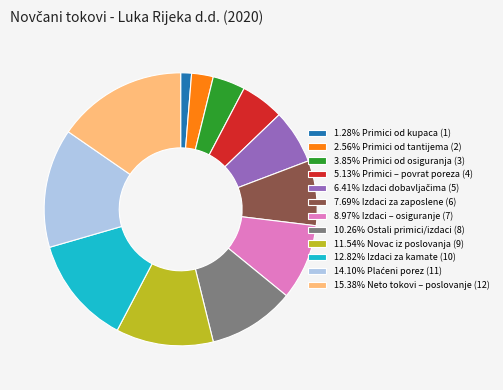

Approximately how many times larger is the value at 15.38% Neto tokovi – poslovanje (12) compared to 7.69% Izdaci za zaposlene (6)?

2.0